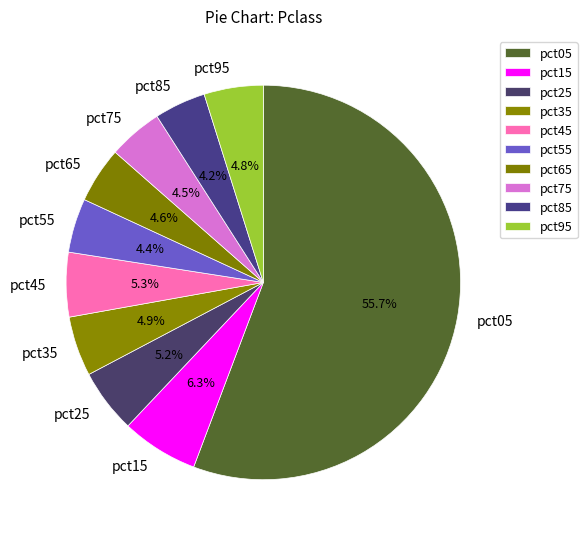

Count the number of slices in the pie.

10